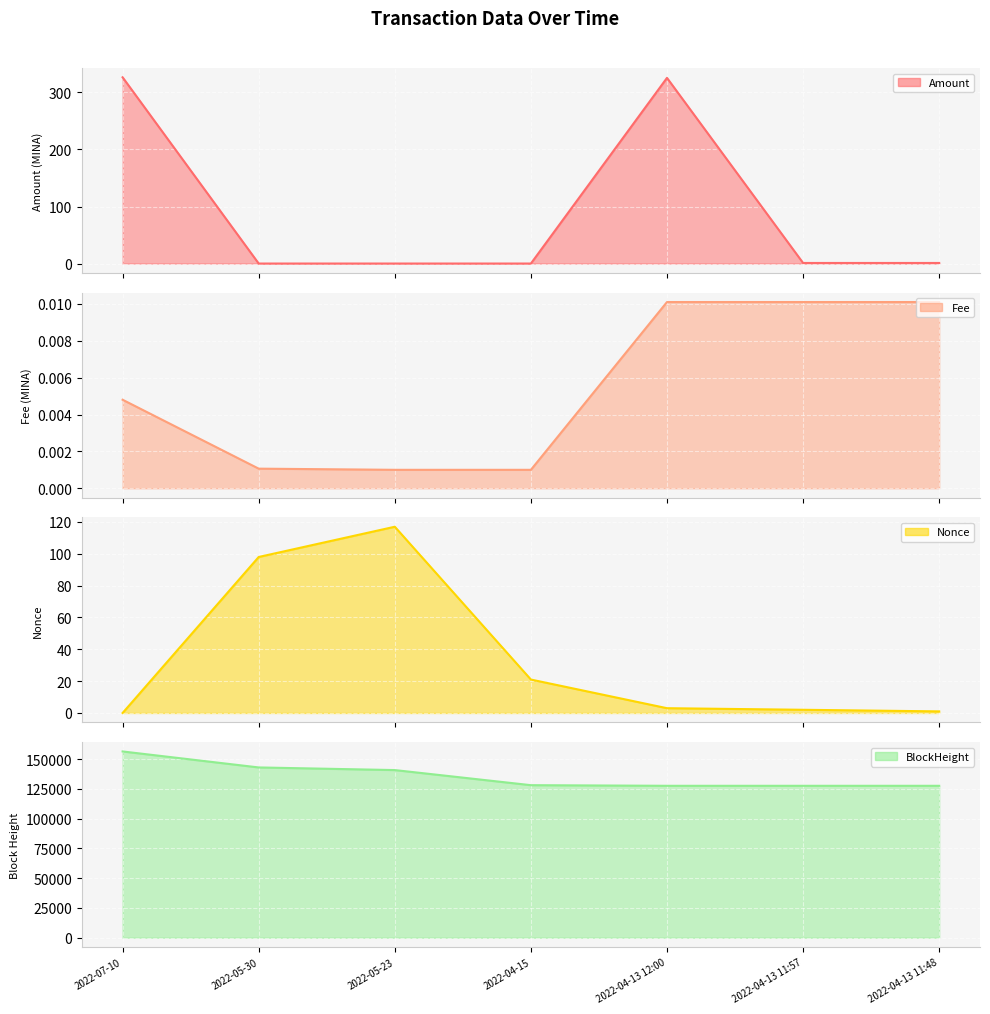

True or false: Amount and Fee intersect in this chart.

True